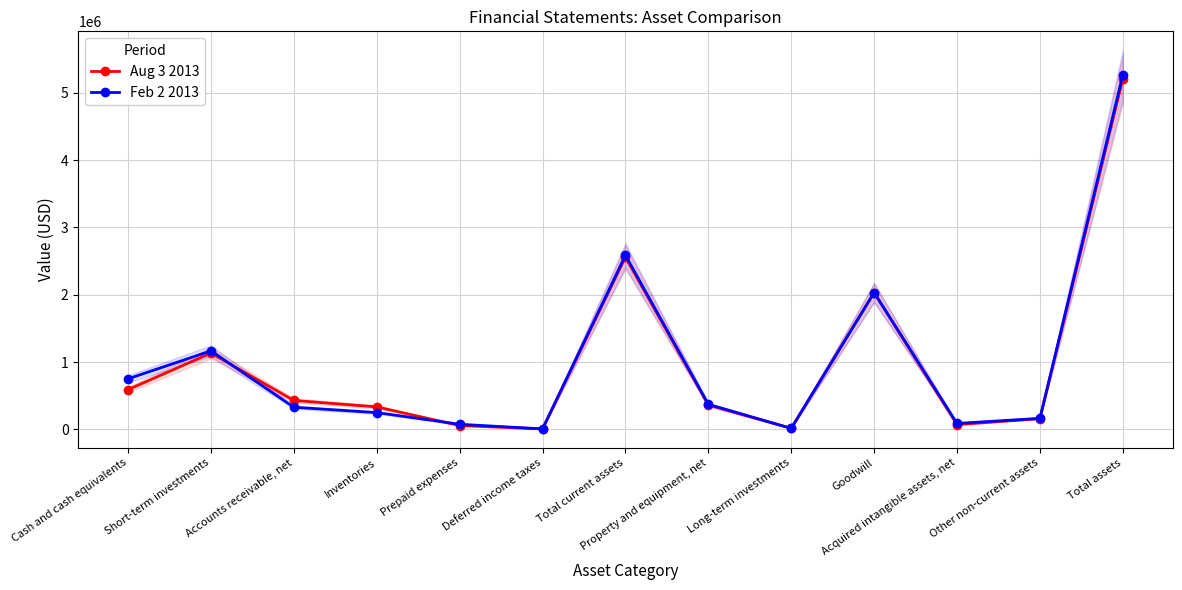

Where does the Feb 2 2013 series first go above 330238?

Cash and cash equivalents